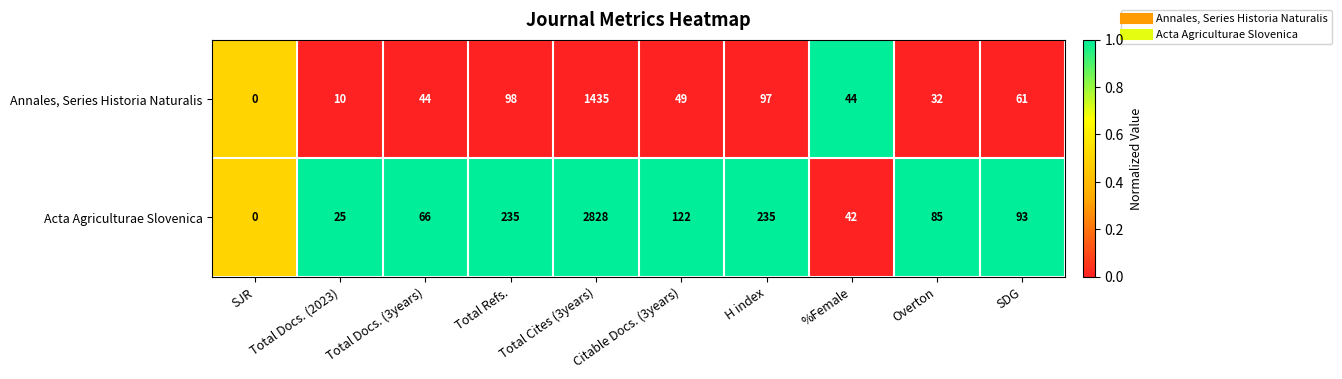

Where is Annales, Series Historia Naturalis nearest to the value 717?

Total Refs.